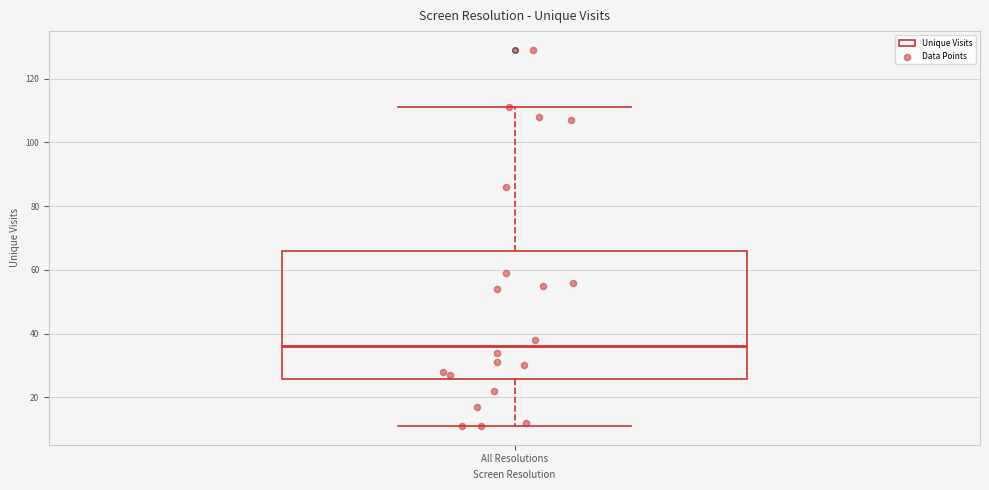

Where does the upper whisker of the box for All Resolutions end on the y-axis? The values are not printed on the chart, so give them approximately, as read against the axis.

112